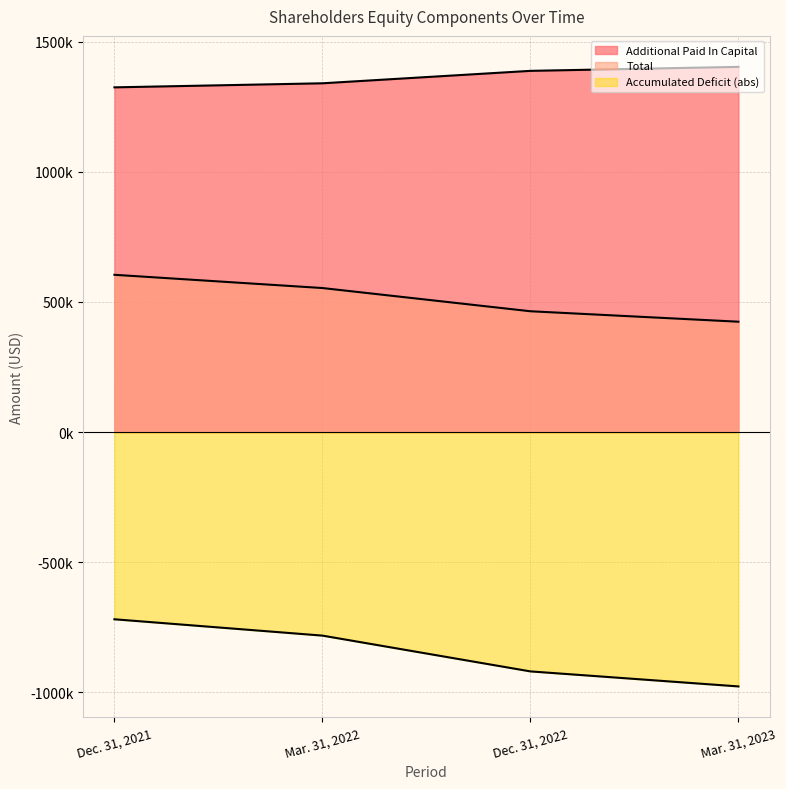

How many data points in Accumulated Deficit are above -781627?

1